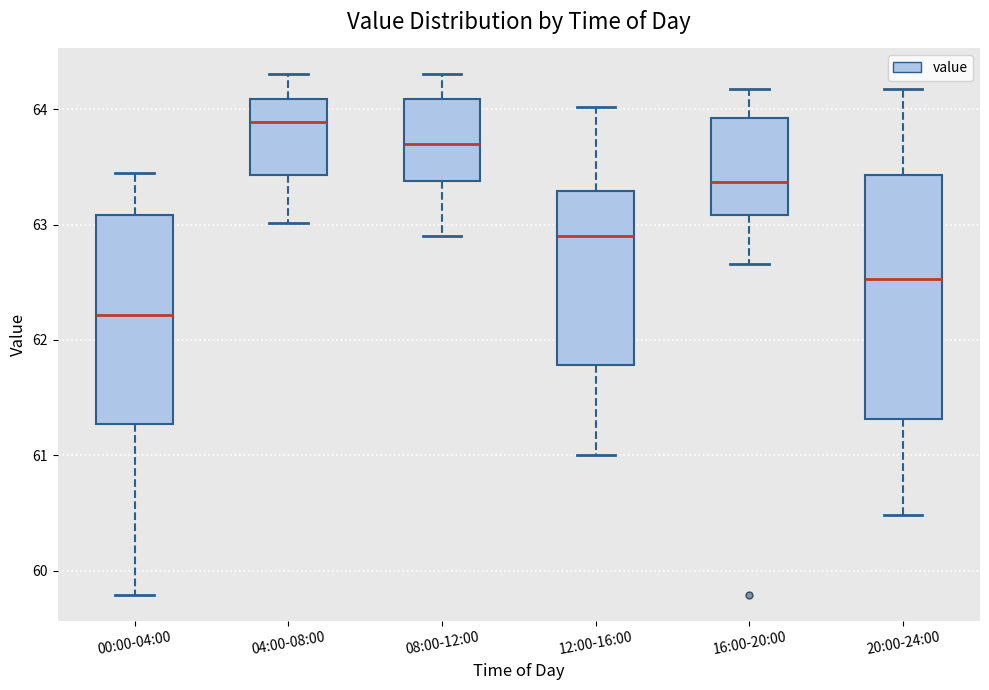

Reading left to right, transcribe this box plot: for each box, give where its median line is, the range the box spans, and where its two whiskers end, as read against the y-axis. The values are not printed on the chart, so give them approximately, as read against the axis.

00:00-04:00: median 62.2, box 61.3 to 63.1, whiskers 59.8 to 63.5
04:00-08:00: median 63.9, box 63.4 to 64.1, whiskers 63.0 to 64.3
08:00-12:00: median 63.7, box 63.4 to 64.1, whiskers 62.9 to 64.3
12:00-16:00: median 62.9, box 61.8 to 63.3, whiskers 61.0 to 64.0
16:00-20:00: median 63.4, box 63.1 to 63.9, whiskers 62.7 to 64.2
20:00-24:00: median 62.5, box 61.3 to 63.4, whiskers 60.5 to 64.2